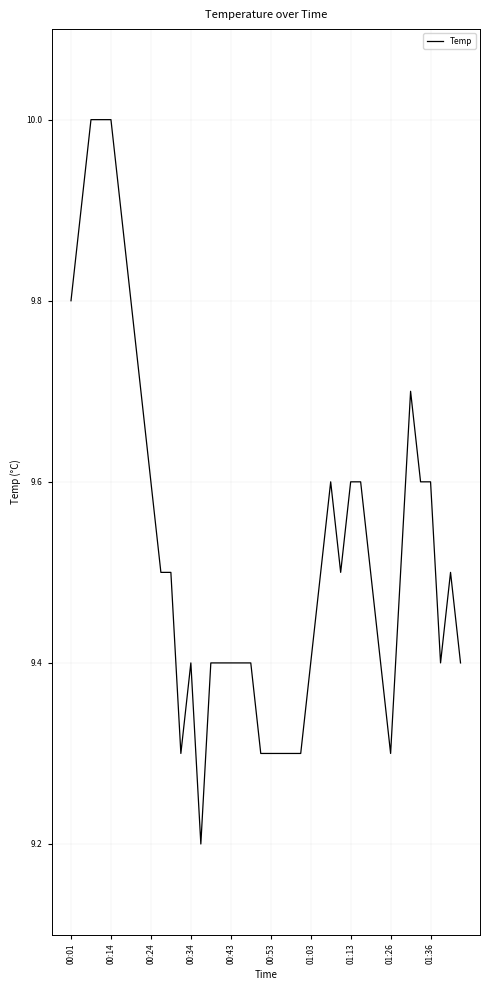

How many series are shown in this chart?

1